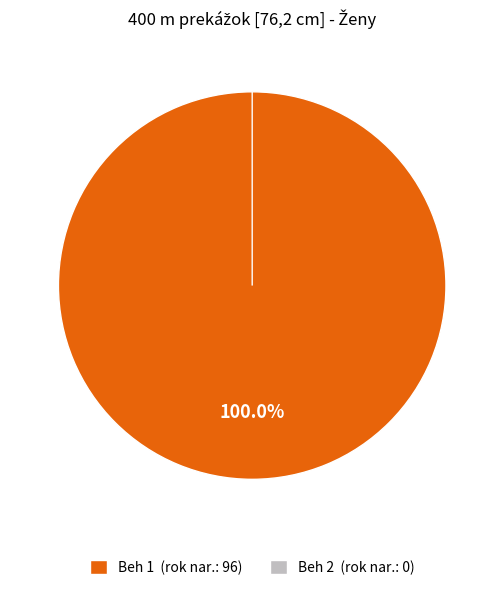

What is the total percentage of Beh 2 and Beh 1?

100.0%